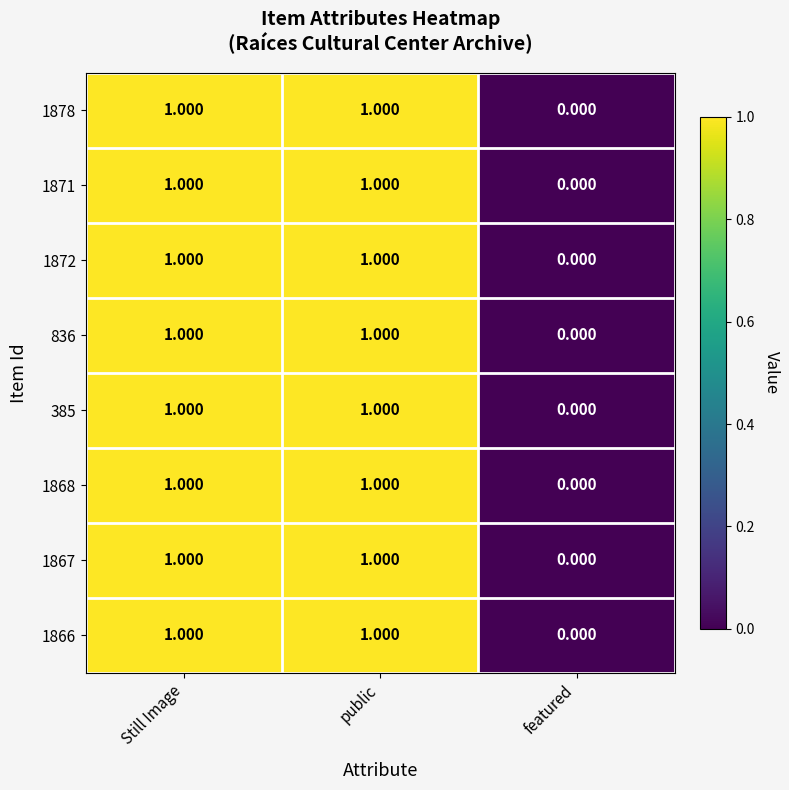

Which category has the lowest value in the 1867 series?

featured